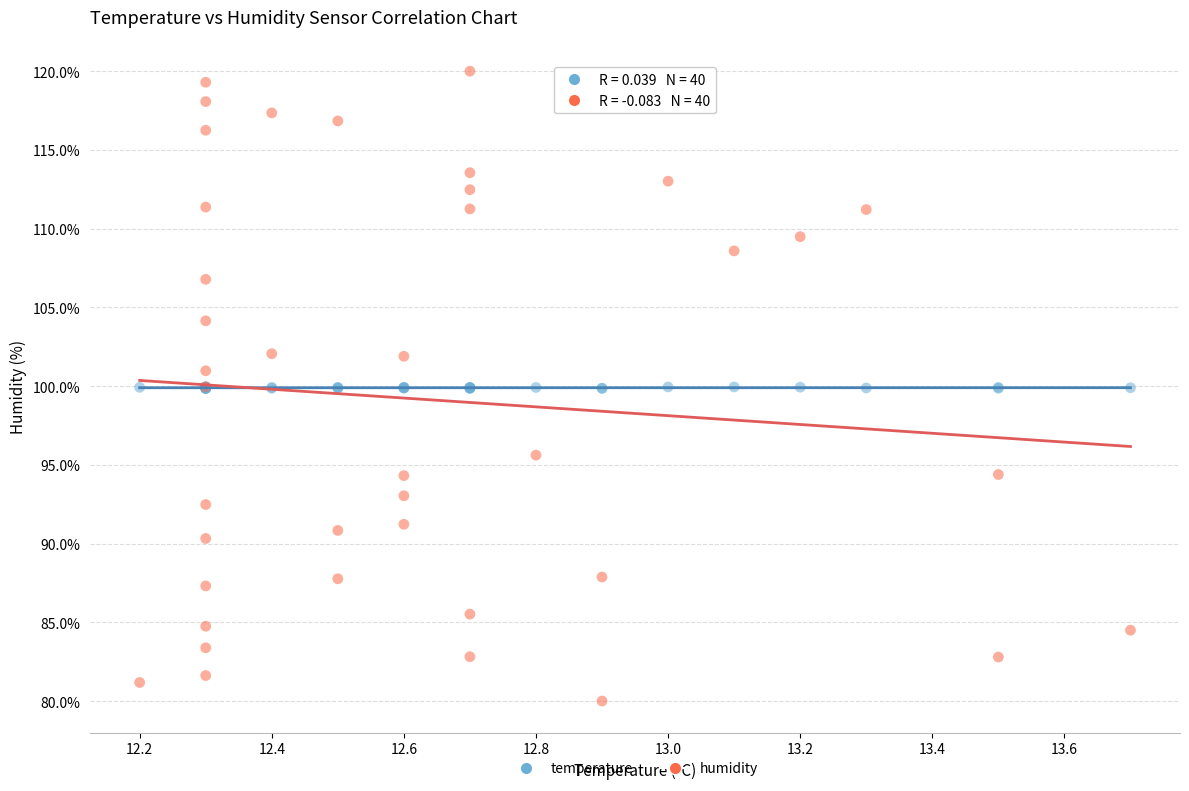

Which series reaches the minimum Y coordinate?

humidity